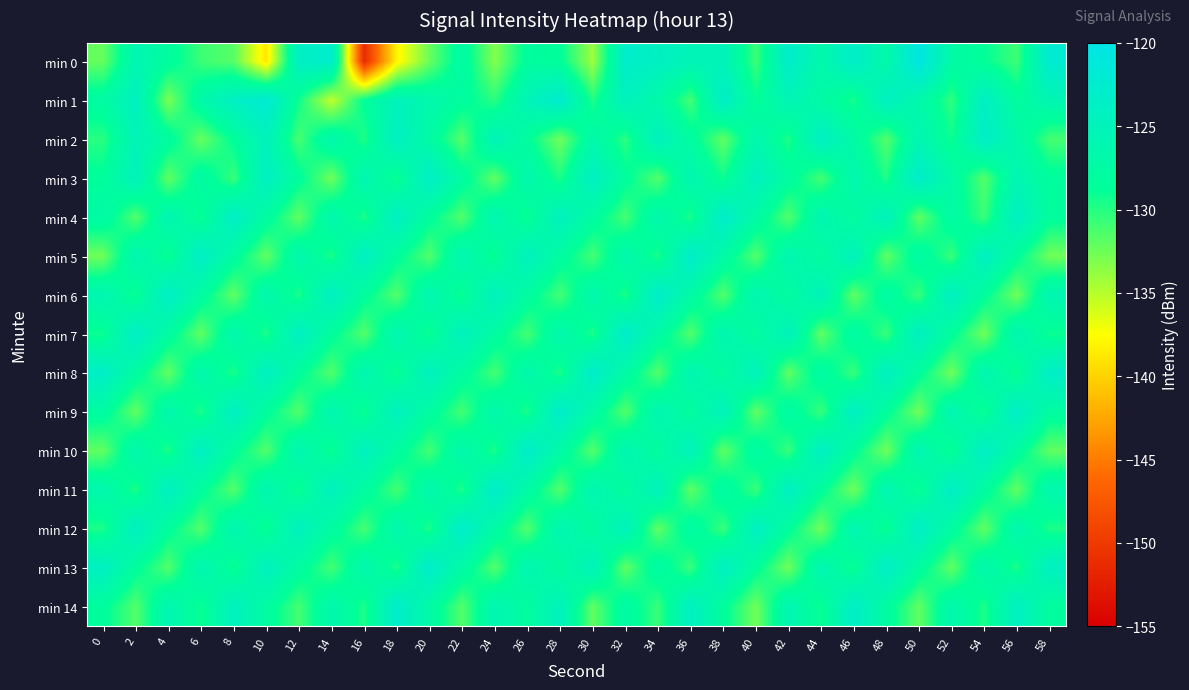

Reading left to right, what are all the values shown in this chart?

min 0: 0=-132.2	2=-125.9	4=-128.0	6=-130.8	8=-131.7	10=-138.8	12=-123.8	14=-123.0	16=-151.3	18=-138.0	20=-132.4	22=-127.5	24=-133.3	26=-128.2	28=-128.5	30=-134.1	32=-123.0	34=-124.1	36=-125.3	38=-125.0	40=-130.8	42=-123.1	44=-126.7	46=-123.3	48=-127.0	50=-120.5	52=-127.2	54=-128.8	56=-130.8	58=-122.3
min 1: 0=-127.7	2=-124.4	4=-133.0	6=-127.1	8=-123.9	10=-122.0	12=-129.3	14=-135.4	16=-128.6	18=-124.9	20=-126.5	22=-128.1	24=-130.2	26=-125.3	28=-122.7	30=-129.8	32=-124.6	34=-126.9	36=-131.1	38=-123.4	40=-128.8	42=-125.6	44=-127.3	46=-129.5	48=-124.1	50=-126.7	52=-130.4	54=-123.8	56=-128.2	58=-125.9
min 2: 0=-130.1	2=-125.4	4=-127.8	6=-132.3	8=-128.6	10=-124.9	12=-131.2	14=-126.5	16=-129.8	18=-124.1	20=-127.4	22=-131.7	24=-125.0	26=-128.3	28=-132.6	30=-126.9	32=-130.2	34=-124.5	36=-127.8	38=-132.1	40=-126.4	42=-129.7	44=-124.0	46=-127.3	48=-131.6	50=-125.9	52=-129.2	54=-123.5	56=-126.8	58=-131.1
min 3: 0=-128.5	2=-124.8	4=-132.1	6=-127.4	8=-130.7	10=-124.0	12=-128.3	14=-132.6	16=-125.9	18=-129.2	20=-123.5	22=-127.8	24=-132.1	26=-126.4	28=-129.7	30=-124.0	32=-128.3	34=-131.6	36=-125.9	38=-129.2	40=-124.5	42=-127.8	44=-131.1	46=-126.4	48=-129.7	50=-123.0	52=-127.3	54=-131.6	56=-125.9	58=-128.2
min 4: 0=-127.3	2=-131.6	4=-125.9	6=-129.2	8=-123.5	10=-127.8	12=-132.1	14=-126.4	16=-129.7	18=-124.0	20=-128.3	22=-131.6	24=-125.9	26=-129.2	28=-124.5	30=-127.8	32=-131.1	34=-126.4	36=-129.7	38=-123.0	40=-127.3	42=-131.6	44=-125.9	46=-128.2	48=-124.8	50=-132.1	52=-127.4	54=-130.7	56=-124.0	58=-128.3
min 5: 0=-132.6	2=-125.9	4=-129.2	6=-123.5	8=-127.8	10=-132.1	12=-126.4	14=-129.7	16=-124.0	18=-128.3	20=-131.6	22=-125.9	24=-129.2	26=-124.5	28=-127.8	30=-131.1	32=-126.4	34=-129.7	36=-123.0	38=-127.3	40=-131.6	42=-125.9	44=-128.2	46=-124.8	48=-132.1	50=-127.4	52=-130.7	54=-124.0	56=-128.3	58=-132.6
min 6: 0=-125.9	2=-129.2	4=-123.5	6=-127.8	8=-132.1	10=-126.4	12=-129.7	14=-124.0	16=-128.3	18=-131.6	20=-125.9	22=-129.2	24=-124.5	26=-127.8	28=-131.1	30=-126.4	32=-129.7	34=-123.0	36=-127.3	38=-131.6	40=-125.9	42=-128.2	44=-124.8	46=-132.1	48=-127.4	50=-130.7	52=-124.0	54=-128.3	56=-132.6	58=-125.9
min 7: 0=-129.2	2=-123.5	4=-127.8	6=-132.1	8=-126.4	10=-129.7	12=-124.0	14=-128.3	16=-131.6	18=-125.9	20=-129.2	22=-124.5	24=-127.8	26=-131.1	28=-126.4	30=-129.7	32=-123.0	34=-127.3	36=-131.6	38=-125.9	40=-128.2	42=-124.8	44=-132.1	46=-127.4	48=-130.7	50=-124.0	52=-128.3	54=-132.6	56=-125.9	58=-129.2
min 8: 0=-123.5	2=-127.8	4=-132.1	6=-126.4	8=-129.7	10=-124.0	12=-128.3	14=-131.6	16=-125.9	18=-129.2	20=-124.5	22=-127.8	24=-131.1	26=-126.4	28=-129.7	30=-123.0	32=-127.3	34=-131.6	36=-125.9	38=-128.2	40=-124.8	42=-132.1	44=-127.4	46=-130.7	48=-124.0	50=-128.3	52=-132.6	54=-125.9	56=-129.2	58=-123.5
min 9: 0=-127.8	2=-132.1	4=-126.4	6=-129.7	8=-124.0	10=-128.3	12=-131.6	14=-125.9	16=-129.2	18=-124.5	20=-127.8	22=-131.1	24=-126.4	26=-129.7	28=-123.0	30=-127.3	32=-131.6	34=-125.9	36=-128.2	38=-124.8	40=-132.1	42=-127.4	44=-130.7	46=-124.0	48=-128.3	50=-132.6	52=-125.9	54=-129.2	56=-123.5	58=-127.8
min 10: 0=-132.1	2=-126.4	4=-129.7	6=-124.0	8=-128.3	10=-131.6	12=-125.9	14=-129.2	16=-124.5	18=-127.8	20=-131.1	22=-126.4	24=-129.7	26=-123.0	28=-127.3	30=-131.6	32=-125.9	34=-128.2	36=-124.8	38=-132.1	40=-127.4	42=-130.7	44=-124.0	46=-128.3	48=-132.6	50=-125.9	52=-129.2	54=-123.5	56=-127.8	58=-132.1
min 11: 0=-126.4	2=-129.7	4=-124.0	6=-128.3	8=-131.6	10=-125.9	12=-129.2	14=-124.5	16=-127.8	18=-131.1	20=-126.4	22=-129.7	24=-123.0	26=-127.3	28=-131.6	30=-125.9	32=-128.2	34=-124.8	36=-132.1	38=-127.4	40=-130.7	42=-124.0	44=-128.3	46=-132.6	48=-125.9	50=-129.2	52=-123.5	54=-127.8	56=-132.1	58=-126.4
min 12: 0=-129.7	2=-124.0	4=-128.3	6=-131.6	8=-125.9	10=-129.2	12=-124.5	14=-127.8	16=-131.1	18=-126.4	20=-129.7	22=-123.0	24=-127.3	26=-131.6	28=-125.9	30=-128.2	32=-124.8	34=-132.1	36=-127.4	38=-130.7	40=-124.0	42=-128.3	44=-132.6	46=-125.9	48=-129.2	50=-123.5	52=-127.8	54=-132.1	56=-126.4	58=-129.7
min 13: 0=-124.0	2=-128.3	4=-131.6	6=-125.9	8=-129.2	10=-124.5	12=-127.8	14=-131.1	16=-126.4	18=-129.7	20=-123.0	22=-127.3	24=-131.6	26=-125.9	28=-128.2	30=-124.8	32=-132.1	34=-127.4	36=-130.7	38=-124.0	40=-128.3	42=-132.6	44=-125.9	46=-129.2	48=-123.5	50=-127.8	52=-132.1	54=-126.4	56=-129.7	58=-124.0
min 14: 0=-128.3	2=-131.6	4=-125.9	6=-129.2	8=-124.5	10=-127.8	12=-131.1	14=-126.4	16=-129.7	18=-123.0	20=-127.3	22=-131.6	24=-125.9	26=-128.2	28=-124.8	30=-132.1	32=-127.4	34=-130.7	36=-124.0	38=-128.3	40=-132.6	42=-125.9	44=-129.2	46=-123.5	48=-127.8	50=-132.1	52=-126.4	54=-129.7	56=-124.0	58=-128.3